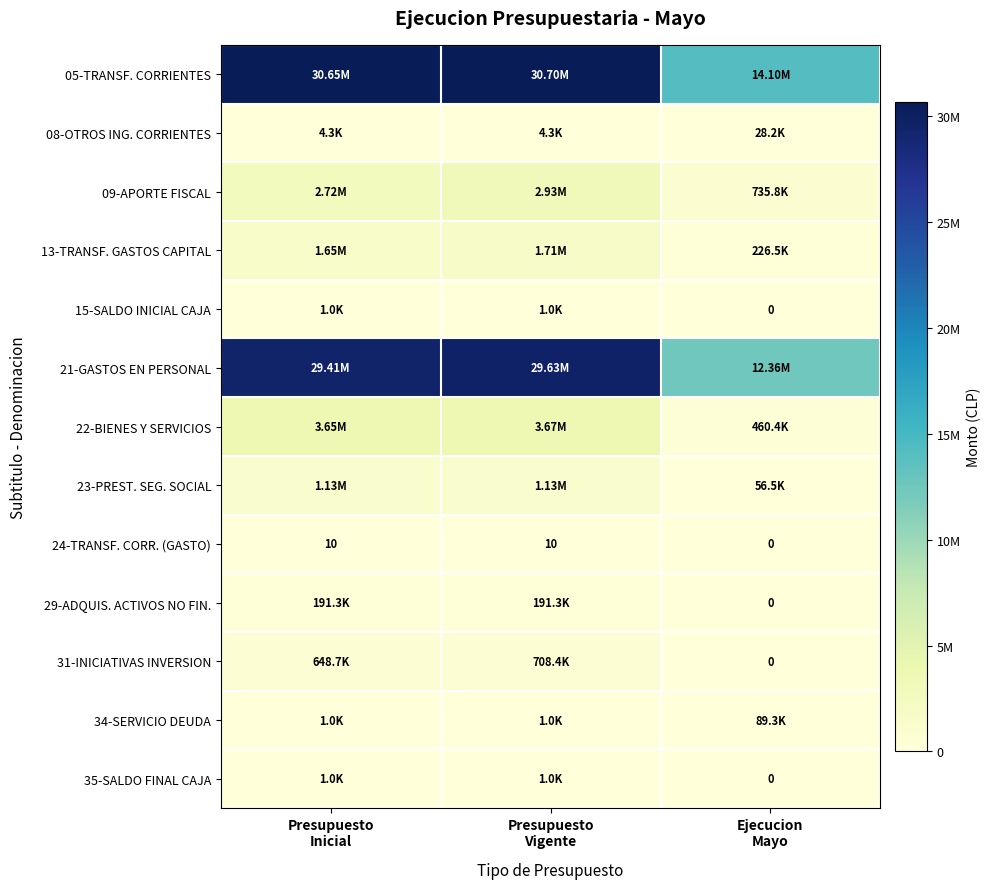

Between Presupuesto
Vigente and Ejecucion
Mayo, which is larger?

Presupuesto
Vigente